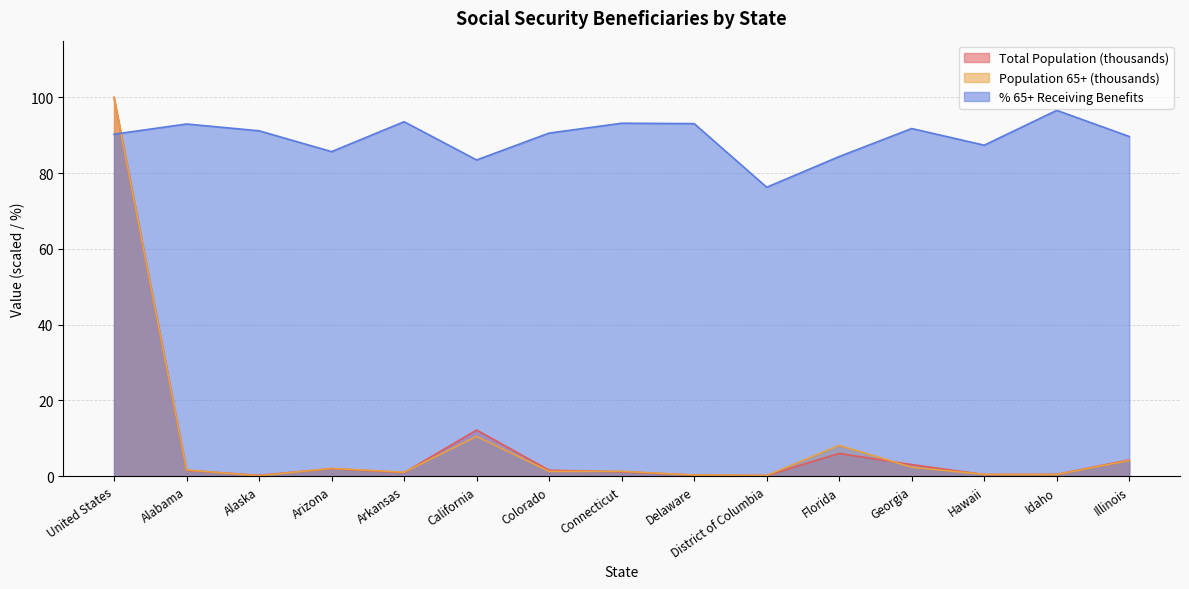

In % 65+ Receiving Benefits, how many points are lower than both neighbors (excluding endpoints)?

4